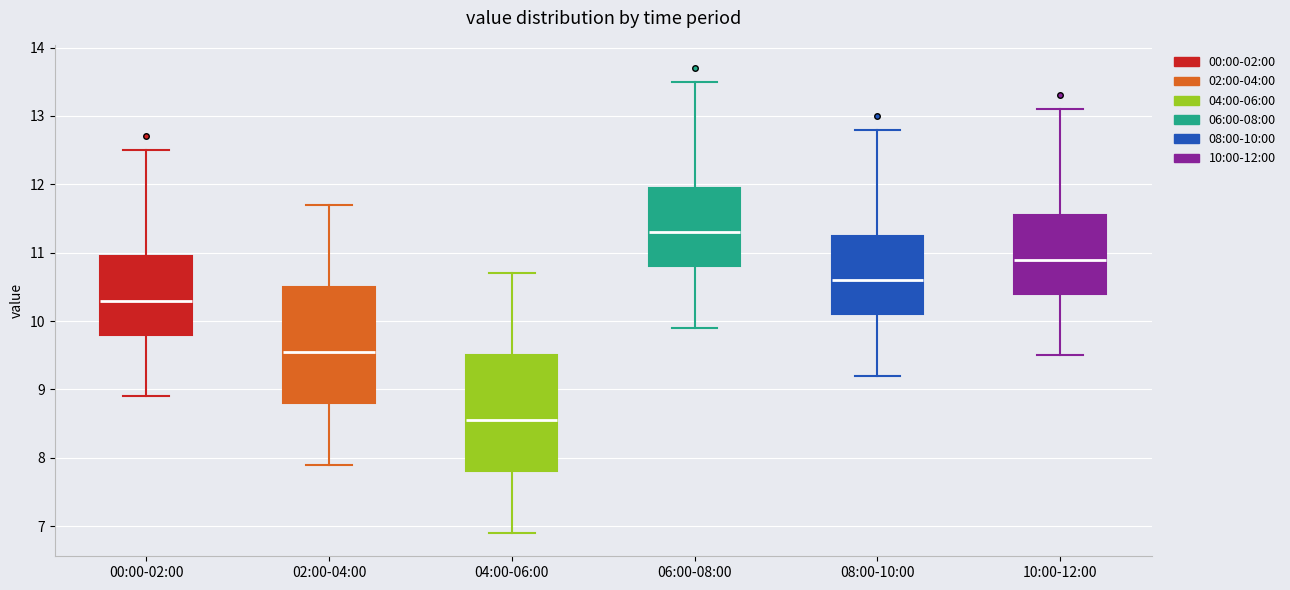

Reading left to right, transcribe this box plot: for each box, give where its median line is, the range the box spans, and where its two whiskers end, as read against the y-axis. The values are not printed on the chart, so give them approximately, as read against the axis.

00:00-02:00: median 10.3, box 9.8 to 11.0, whiskers 8.9 to 12.5
02:00-04:00: median 9.6, box 8.8 to 10.5, whiskers 7.9 to 11.7
04:00-06:00: median 8.6, box 7.8 to 9.5, whiskers 6.9 to 10.7
06:00-08:00: median 11.3, box 10.8 to 12.0, whiskers 9.9 to 13.5
08:00-10:00: median 10.6, box 10.1 to 11.3, whiskers 9.2 to 12.8
10:00-12:00: median 10.9, box 10.4 to 11.6, whiskers 9.5 to 13.1